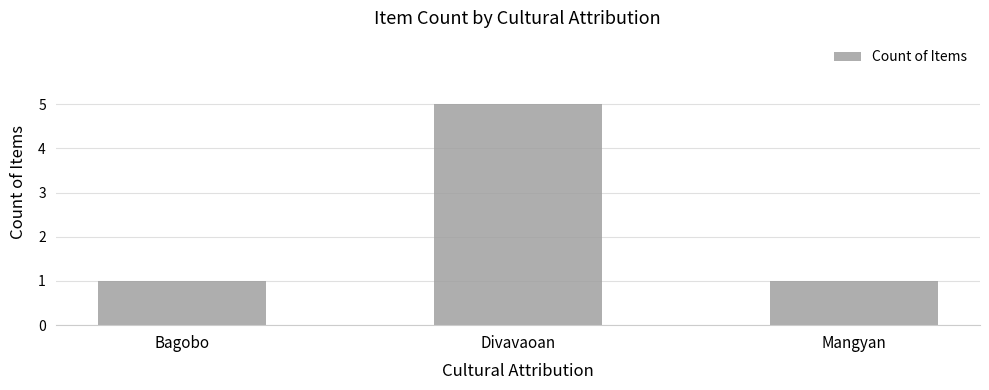

Reading right to left, transcribe all the data shown in this chart.

1	5	1